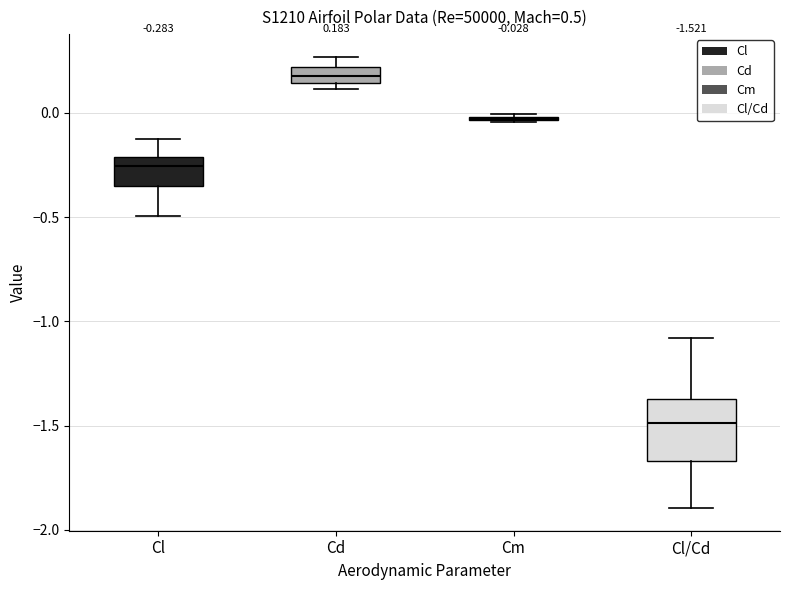

Which box is the tallest, from its lower edge to its upper edge?

Cl/Cd